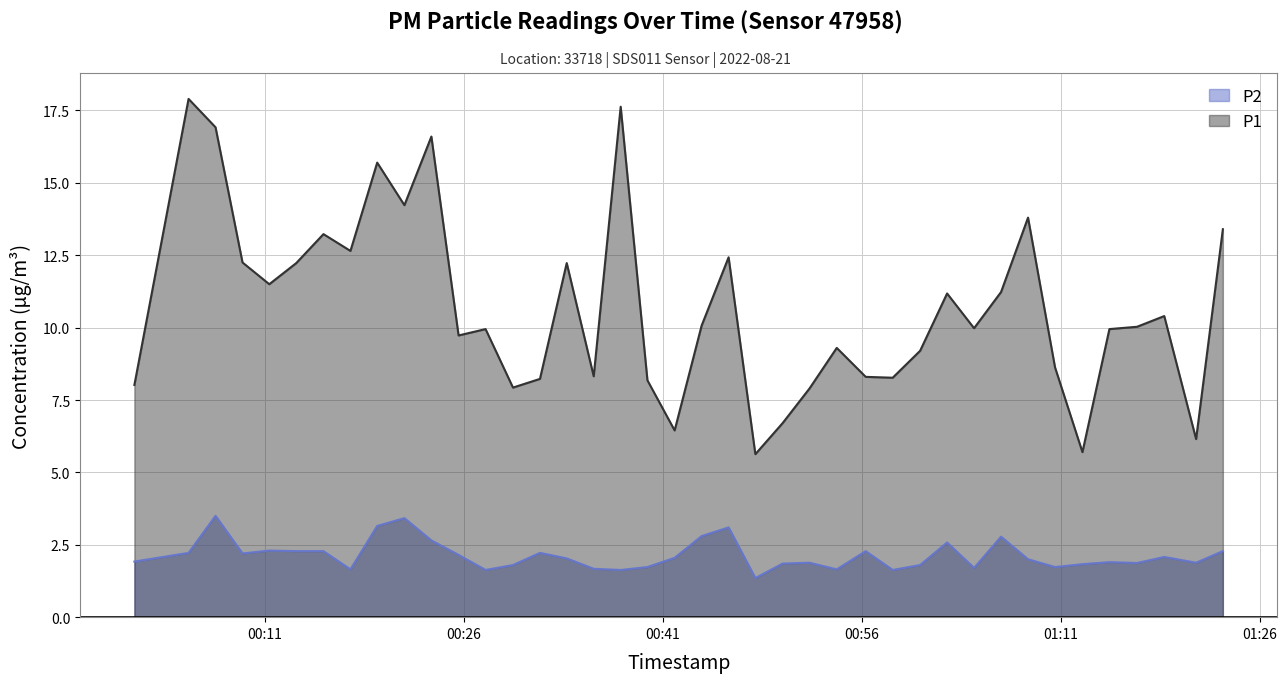

True or false: P2 and P1 intersect in this chart.

False